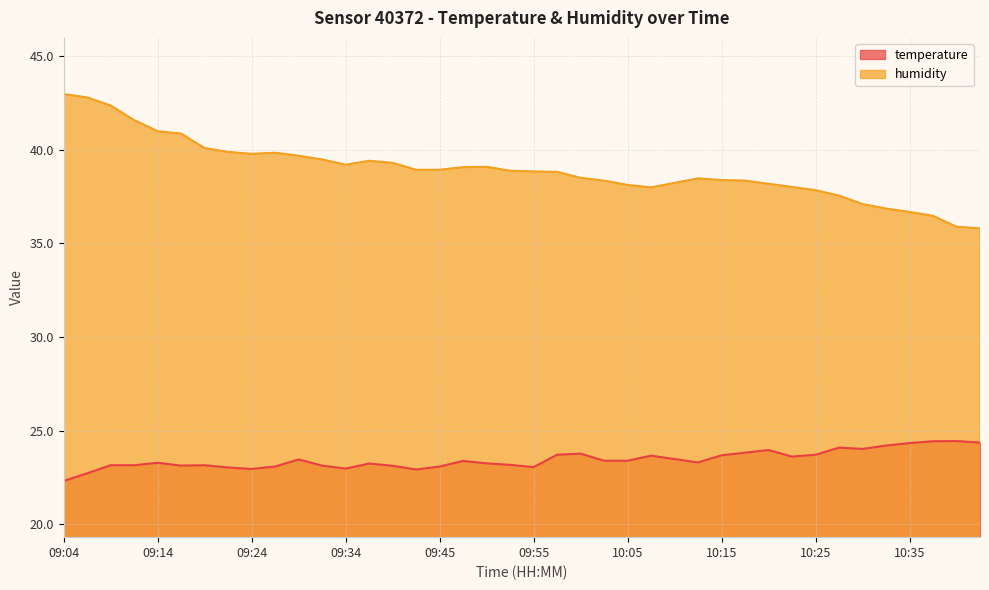

The value of temperature at 09:17 is 23.1. True or false?

True